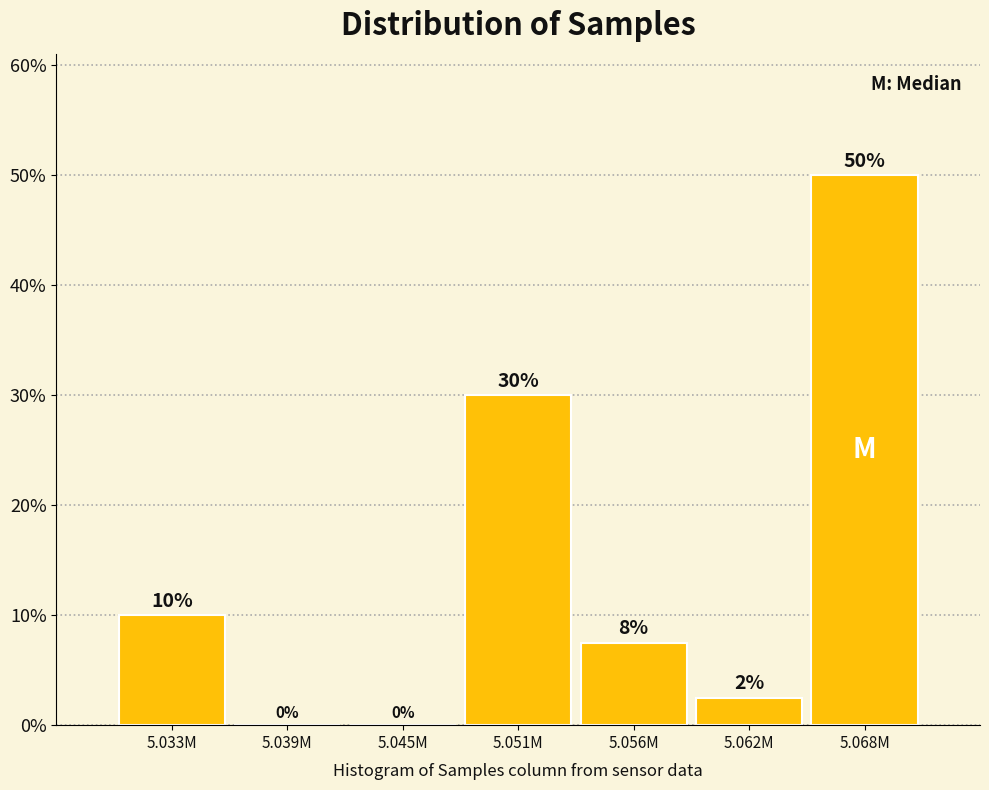

Read the value at 5.056M.

7.5